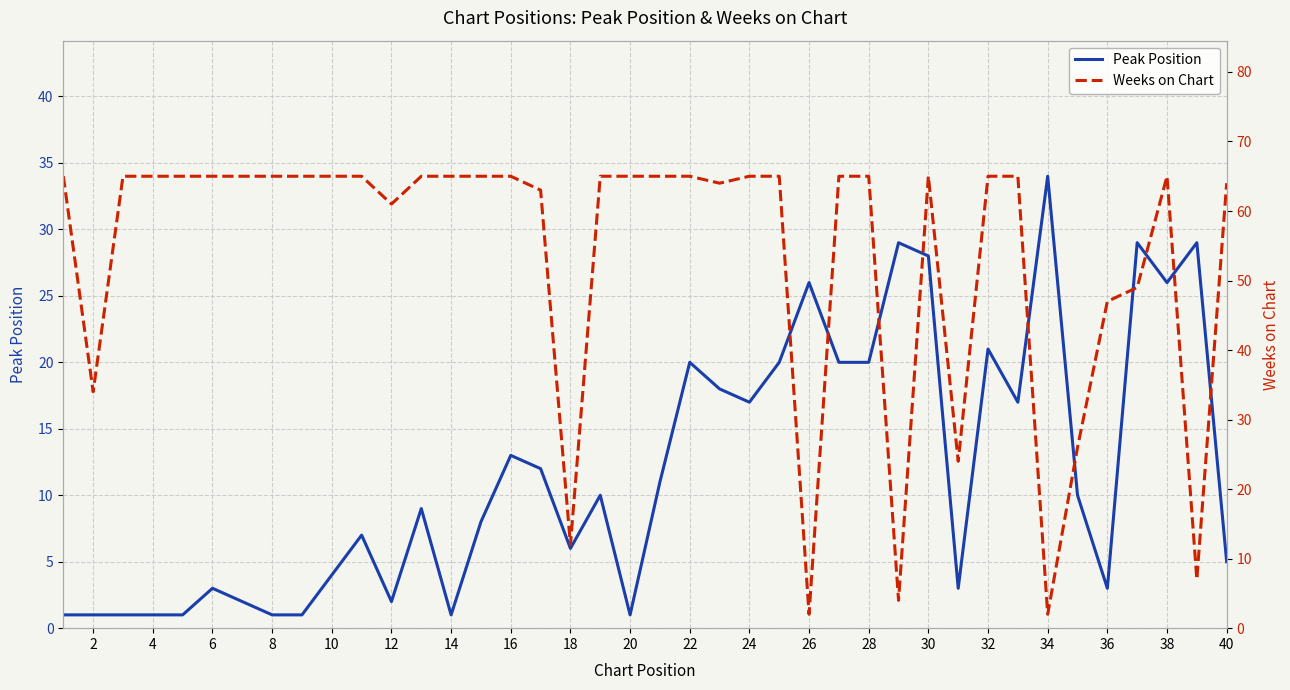

Rank the series at 33 from lowest to highest value.

Weeks on Chart, Peak Position